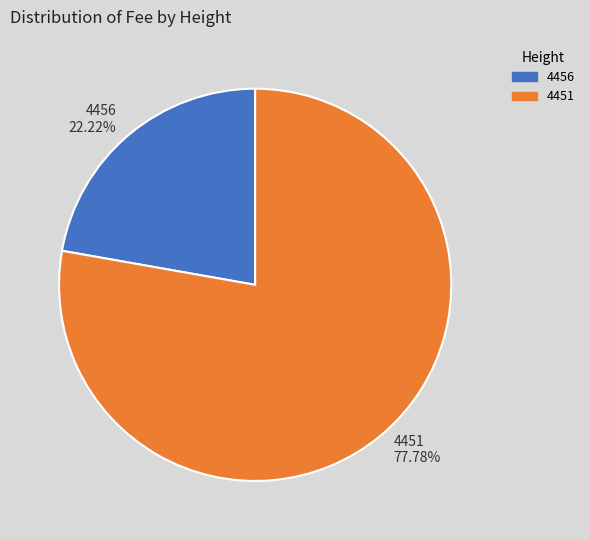

Which slice is the smallest?

4456